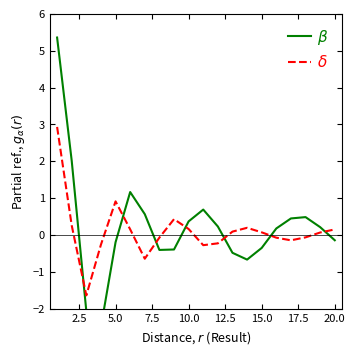

Rank the series by their average value, from highest to lowest.

$\beta$, $\delta$